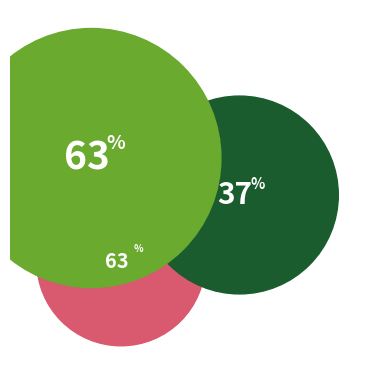

True or false: 3336 accounts for 73% of the total.

False